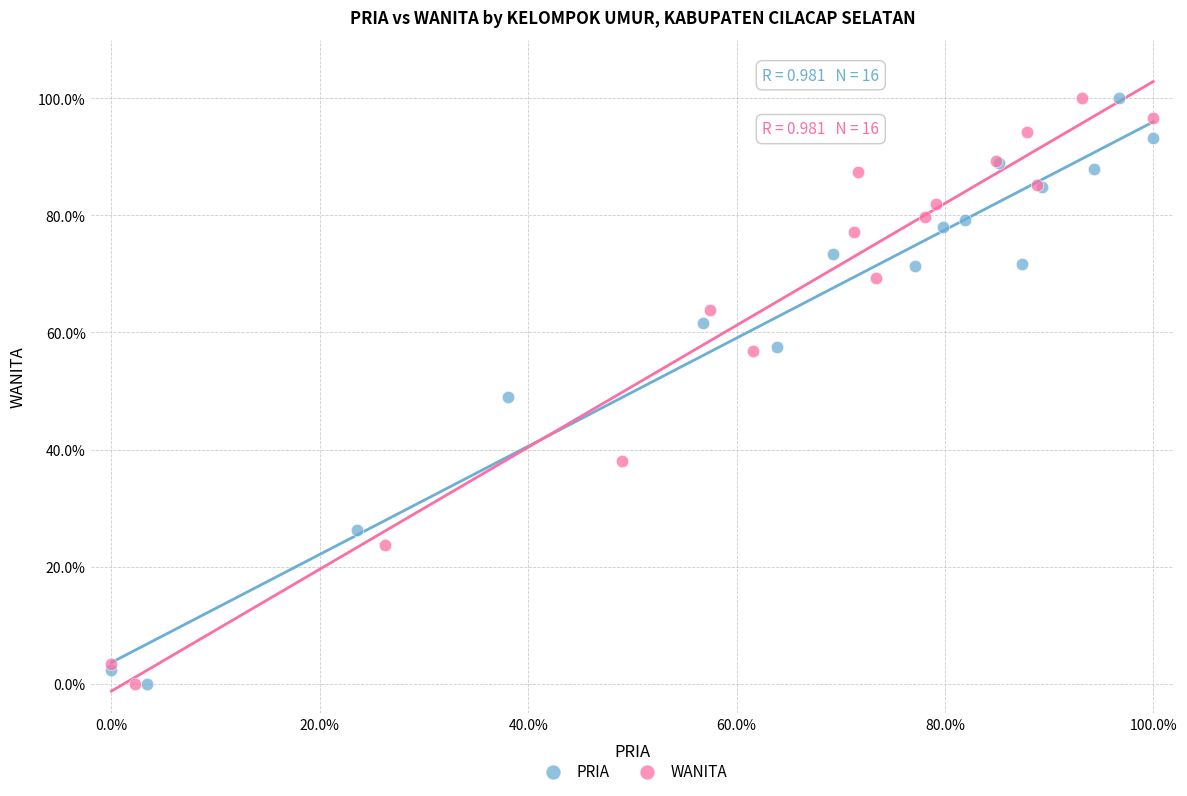

What are all the series names shown in the legend?

PRIA, WANITA